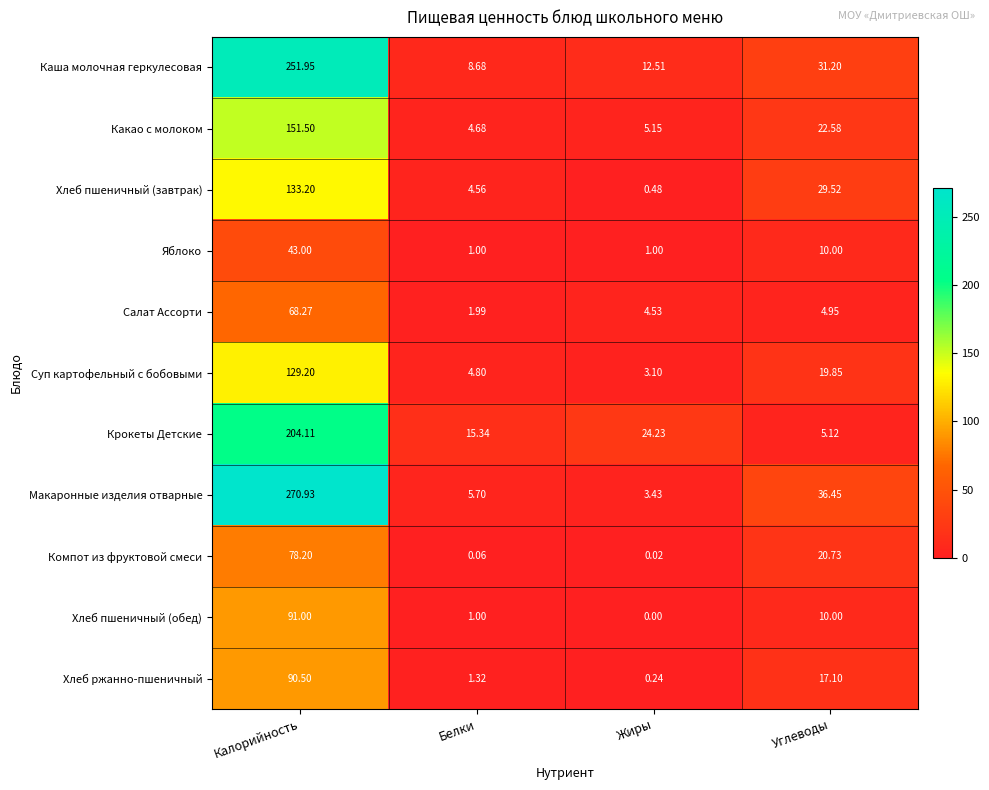

What is the spread (max minus min) of values at Белки?

15.3